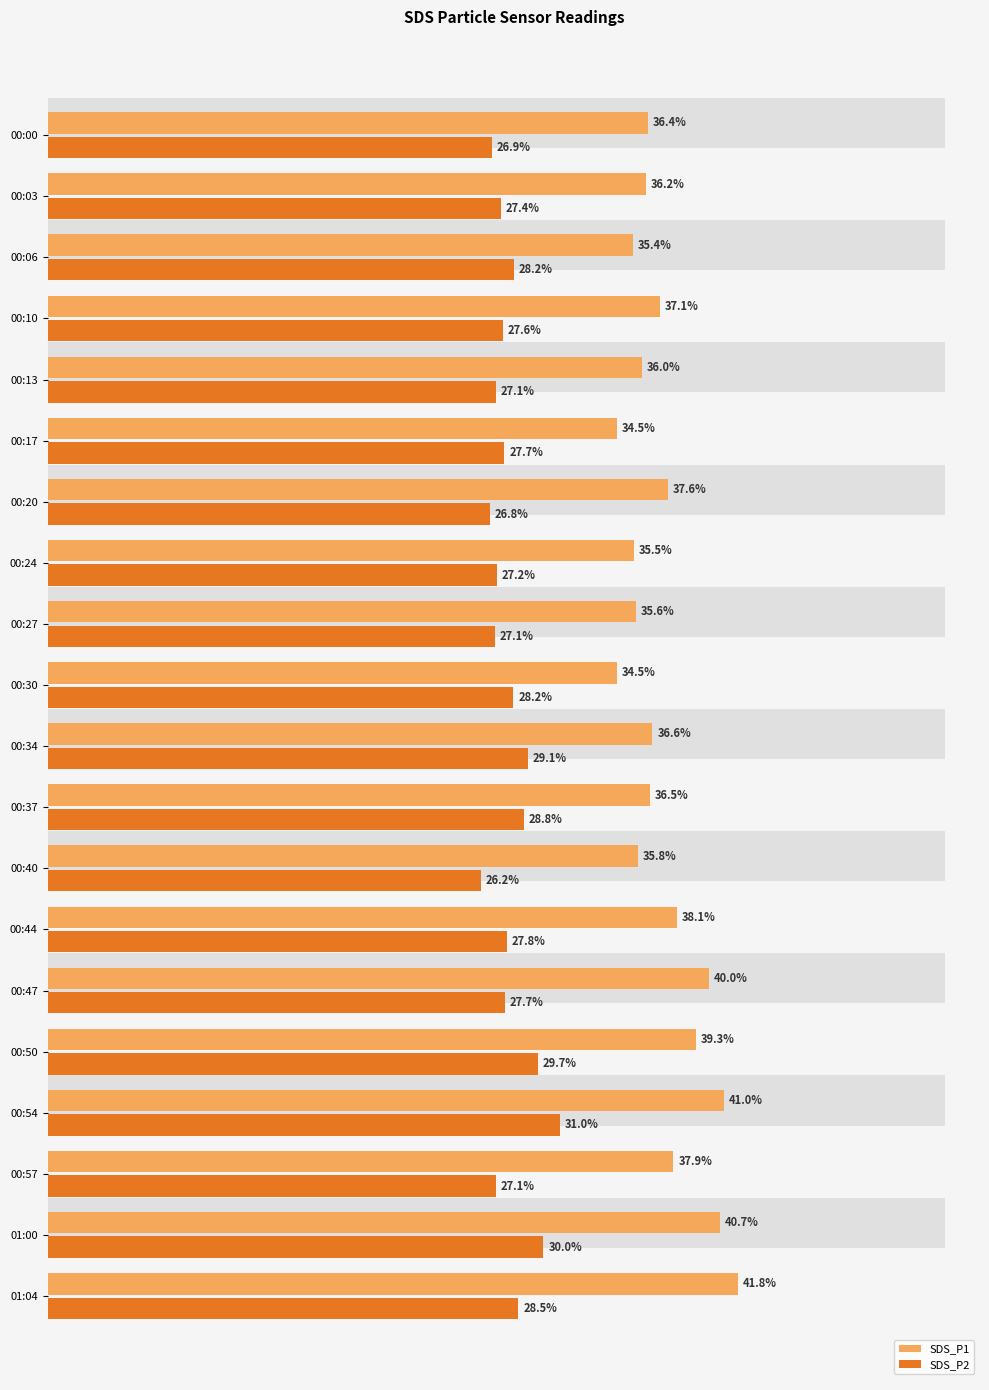

At which category is the sum across all series the highest?

00:54